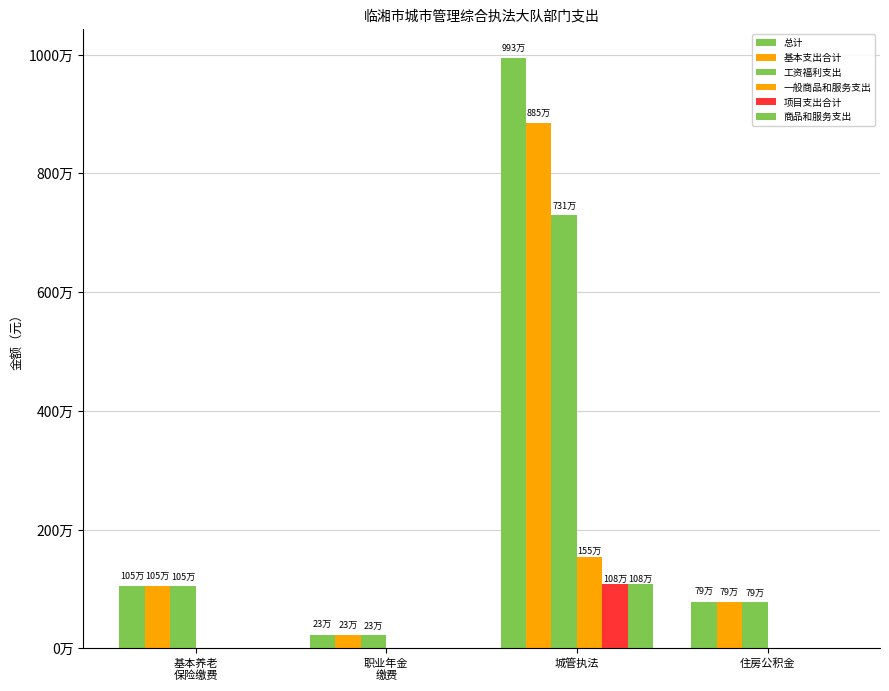

True or false: 工资福利支出 has a value of 7305096.1 at 城管执法.

True